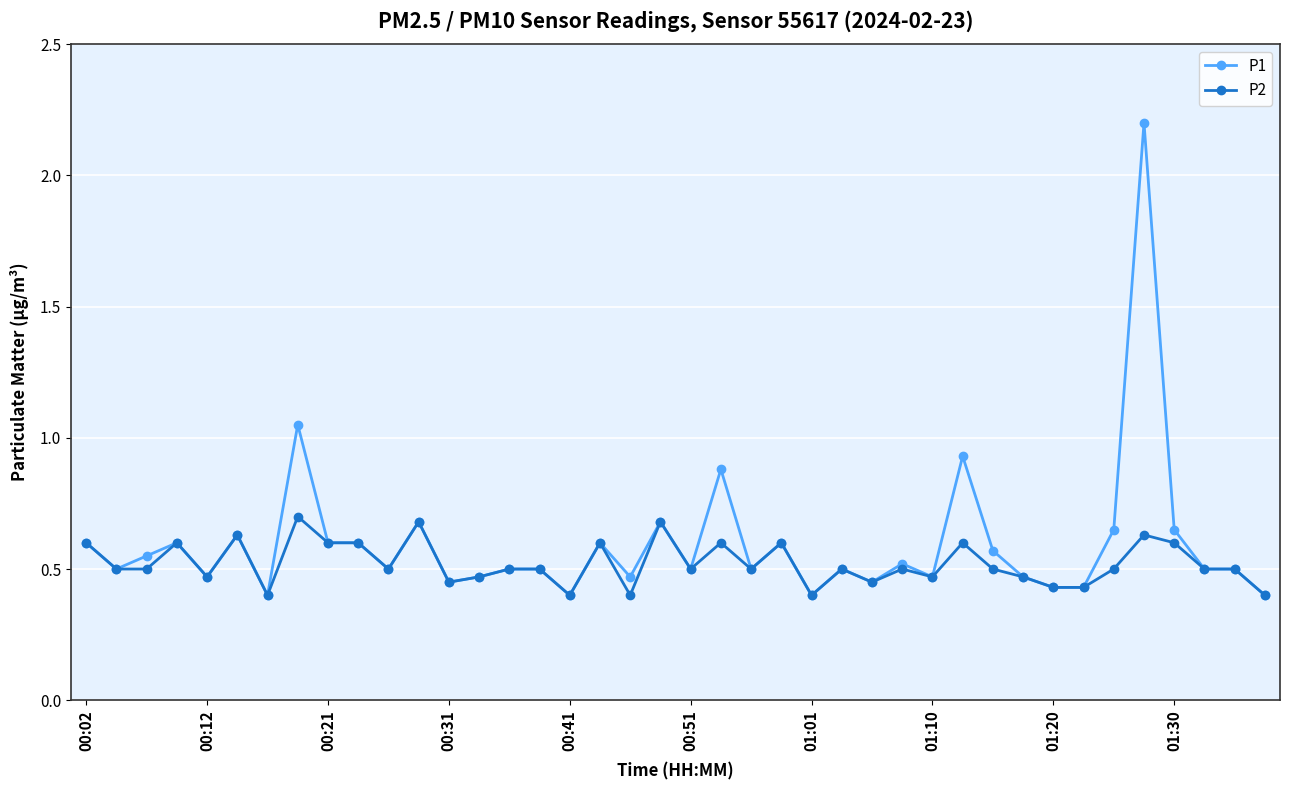

At how many categories does at least one series exceed 0?

40